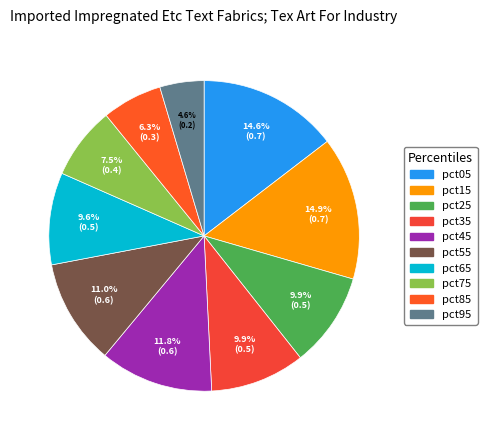

How much of the chart is everything except pct95?

95.4%